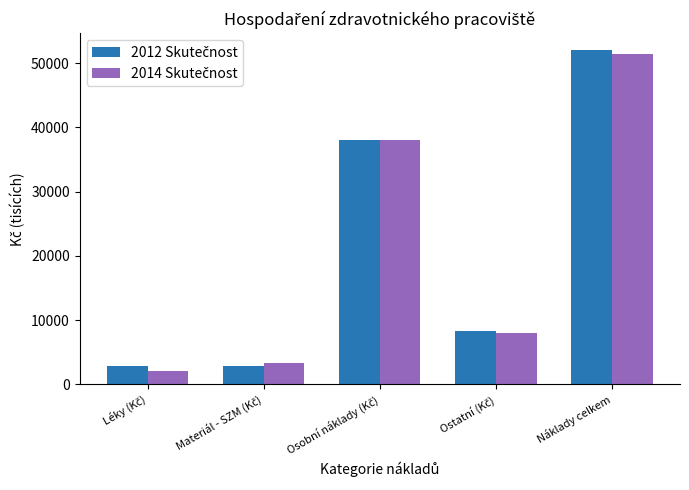

What is the greatest value displayed?

52041.3